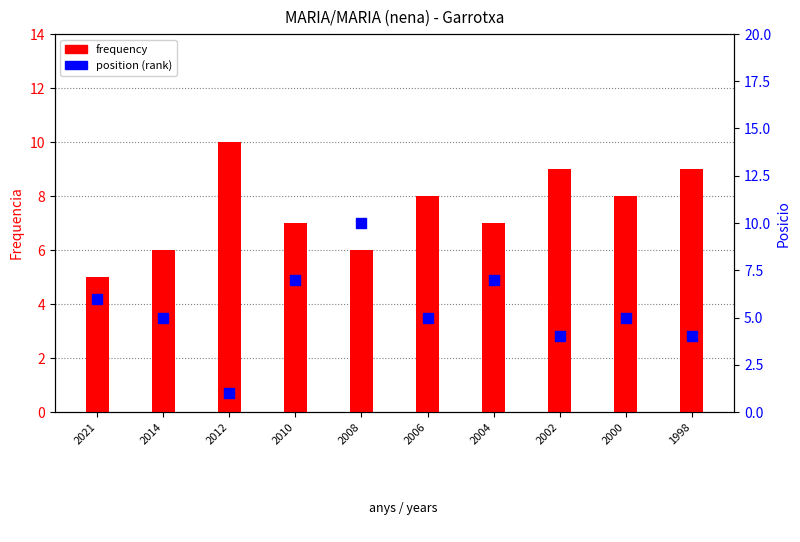

Which series has the largest total across all categories?

frequency